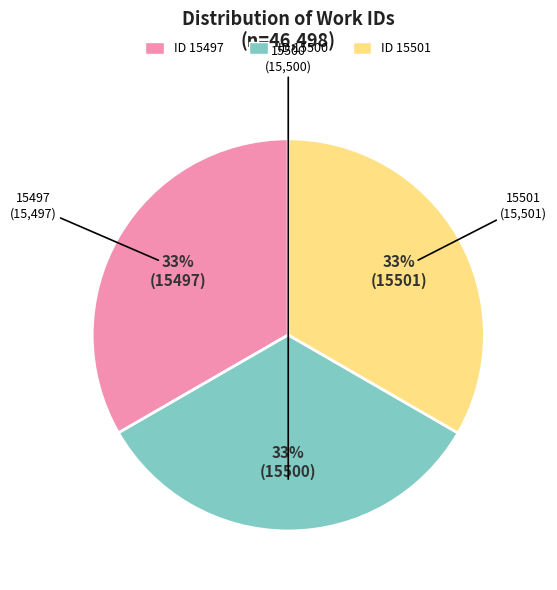

Is there a majority slice in this chart?

No